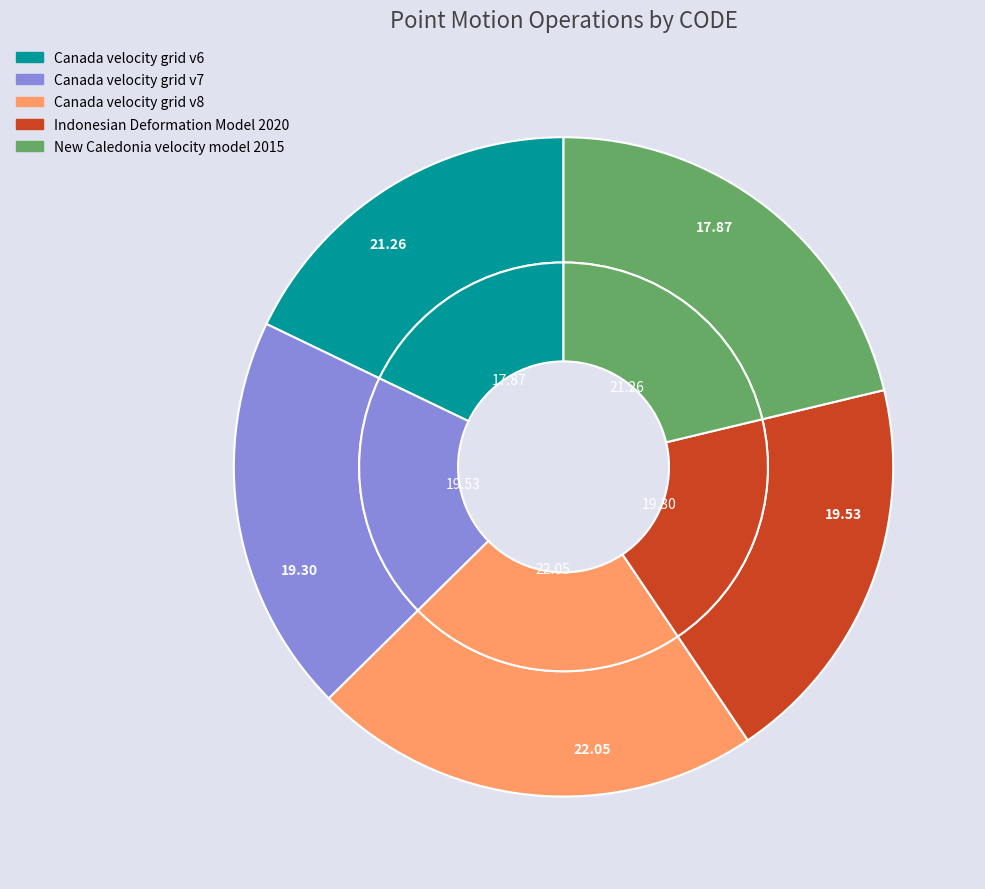

To the nearest percent, what is the difference between the largest and smallest slice percentages?

4%